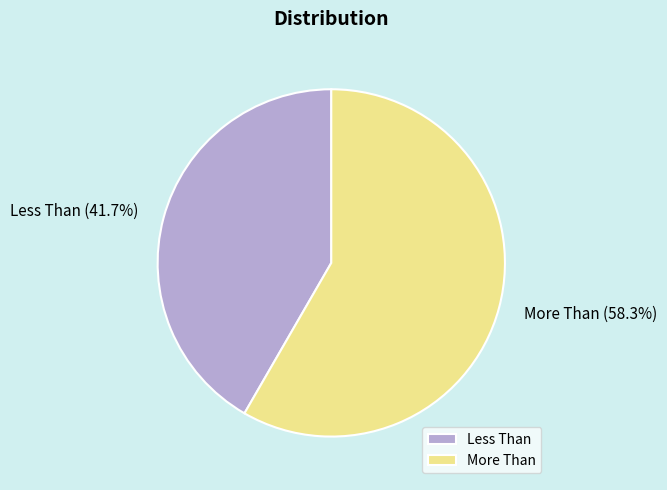

Count the number of slices in the pie.

2